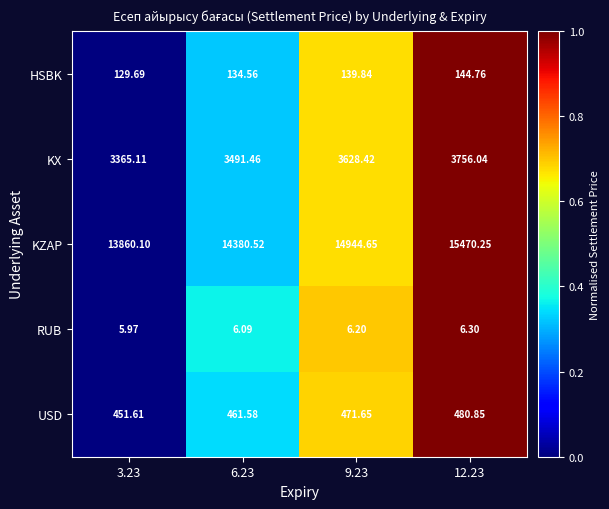

Which series has the largest range (max minus min)?

KZAP